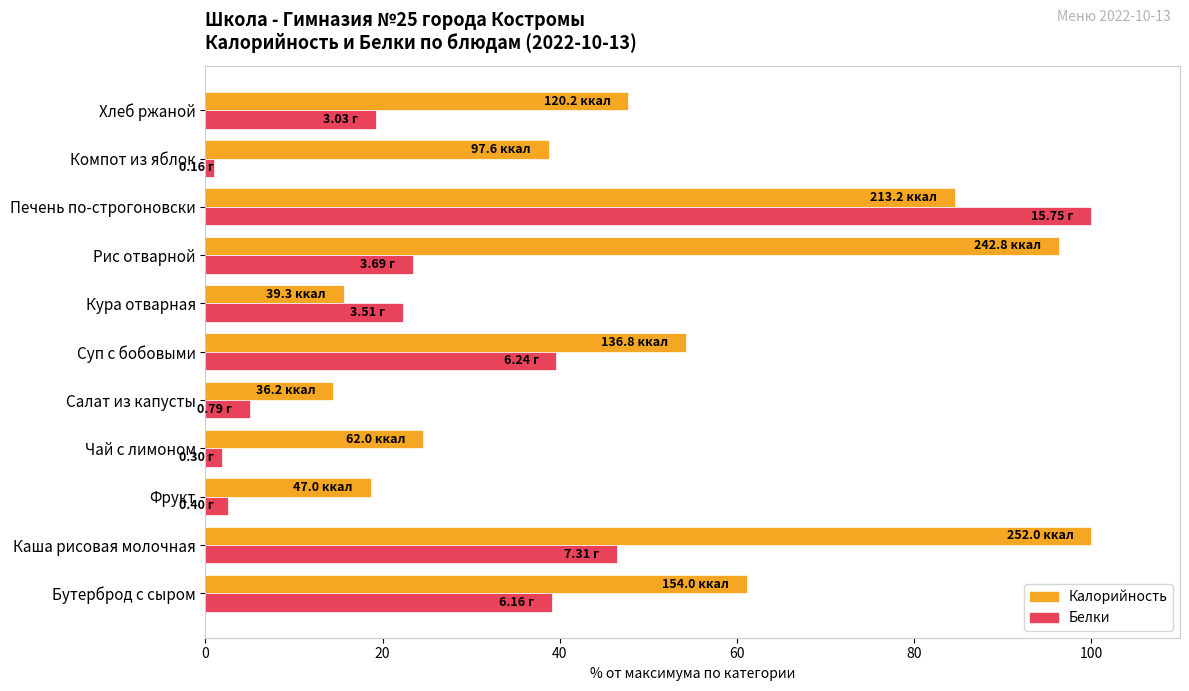

Which series has the largest range (max minus min)?

Белки